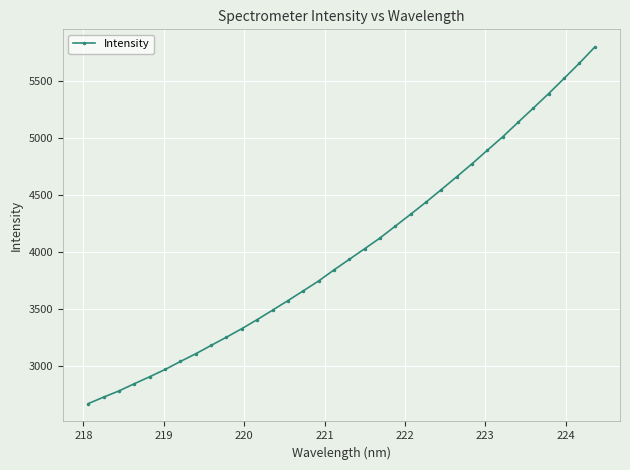

What is the value of the 22nd point from the left?

4331.1